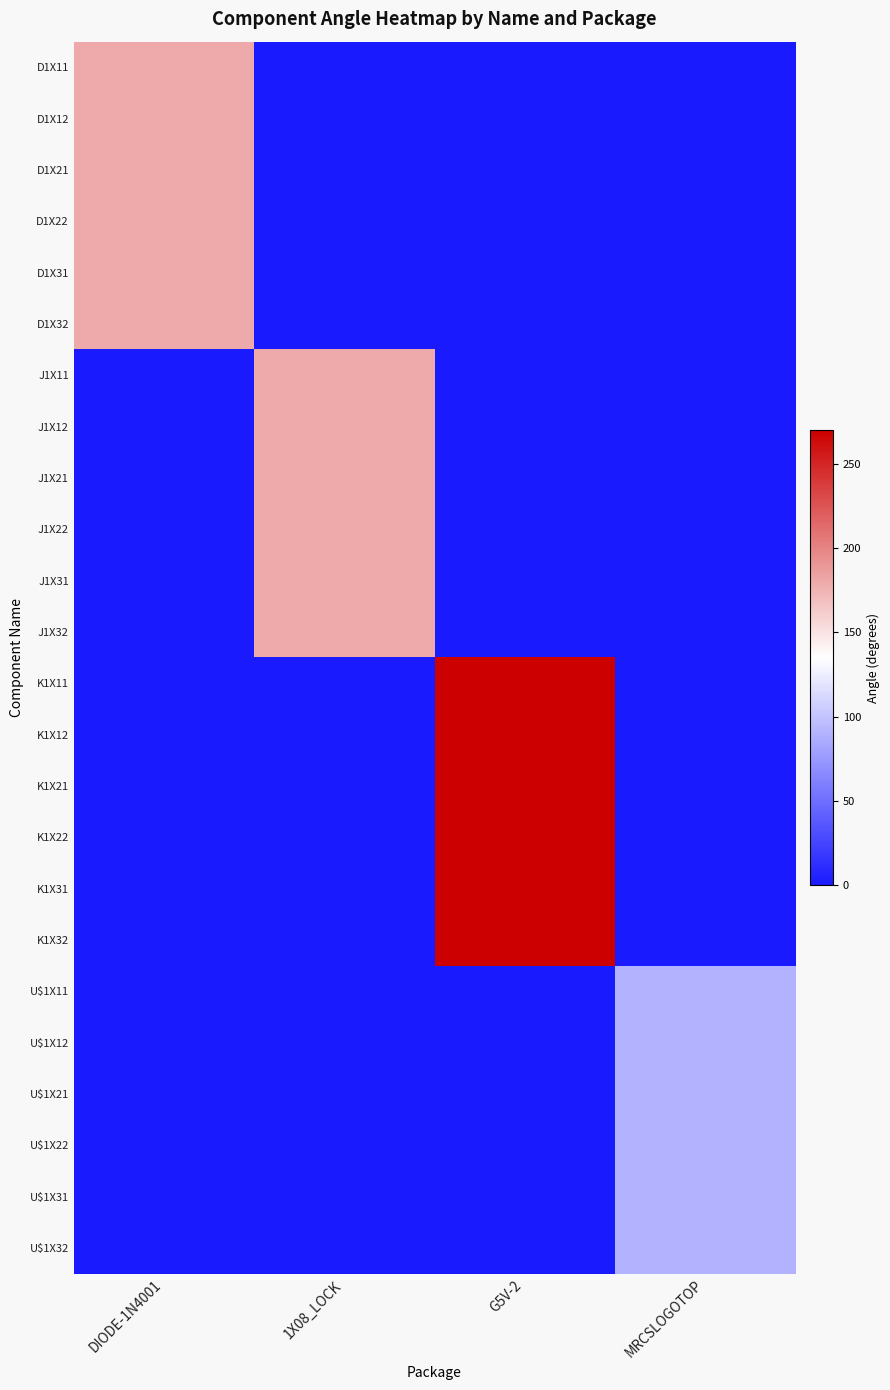

Rank the series at DIODE-1N4001 from lowest to highest value.

J1X11, J1X12, J1X21, J1X22, J1X31, J1X32, K1X11, K1X12, K1X21, K1X22, K1X31, K1X32, U$1X11, U$1X12, U$1X21, U$1X22, U$1X31, U$1X32, D1X11, D1X12, D1X21, D1X22, D1X31, D1X32